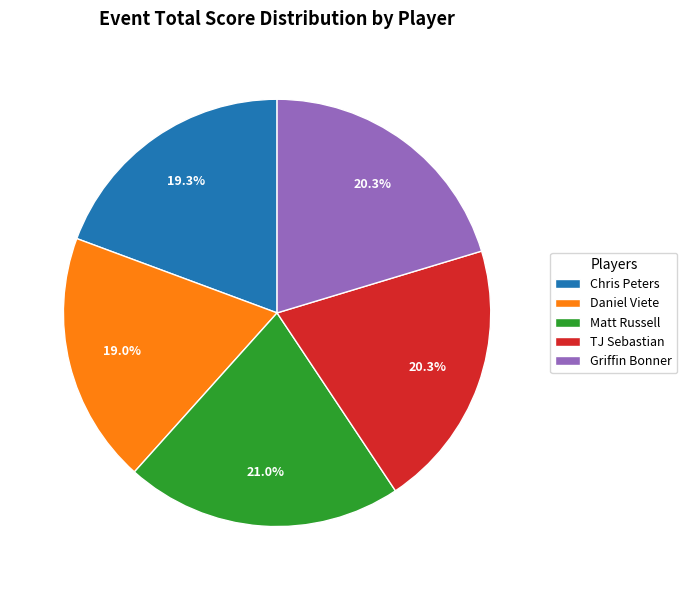

To the nearest percent, what is the average slice percentage?

20%